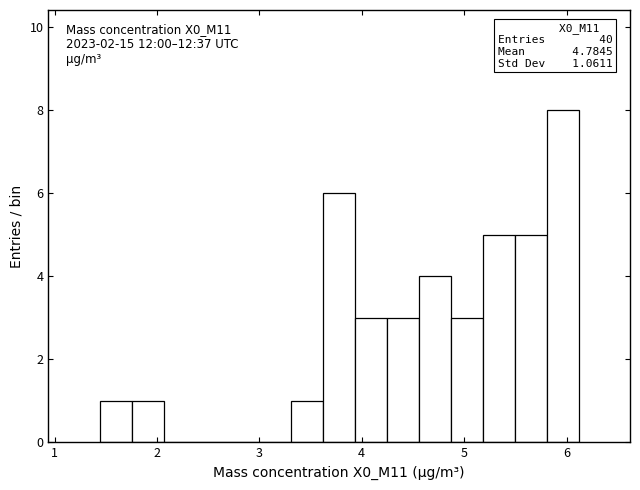

Around what value on the x-axis is the tallest bar? Give the approximate position of its centre, as read against the axis.

6.0